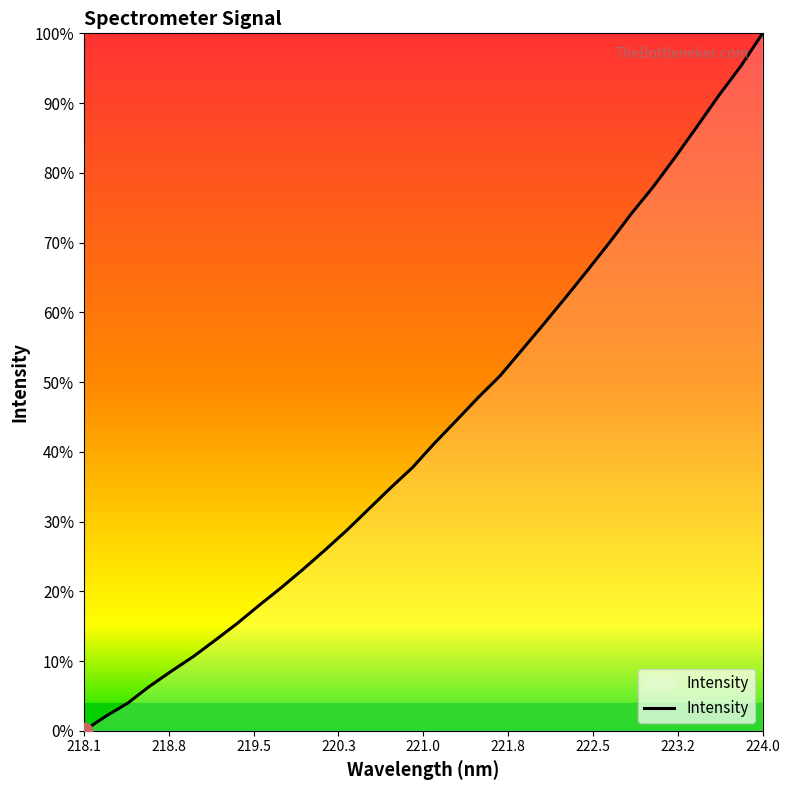

Does the chart have visible grid lines?

No